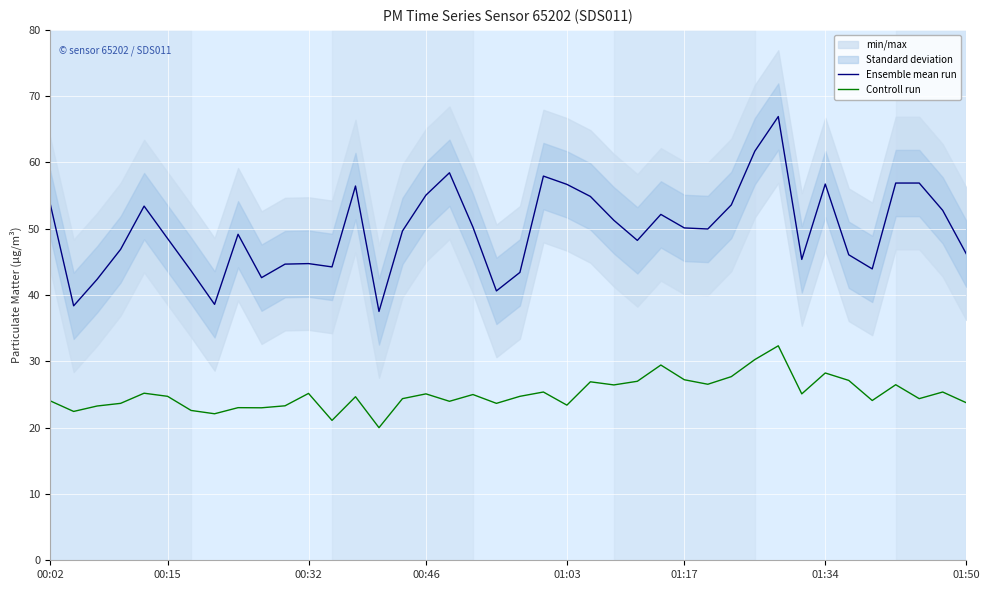

The value of Ensemble mean run at 01:17 is 50.1. True or false?

True